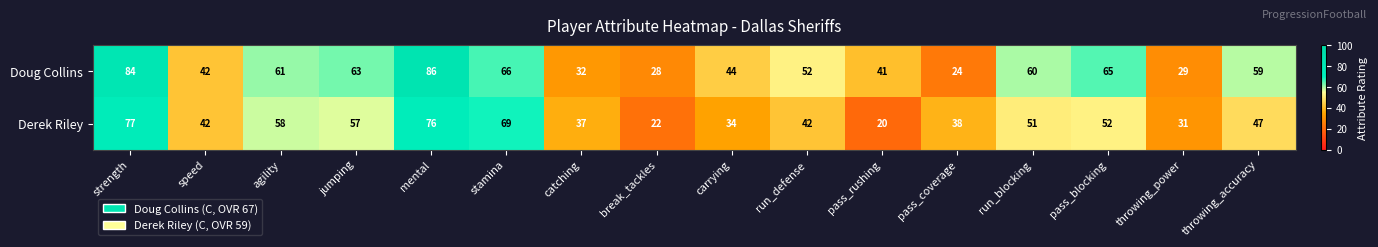

Which series has the largest total across all categories?

Doug Collins